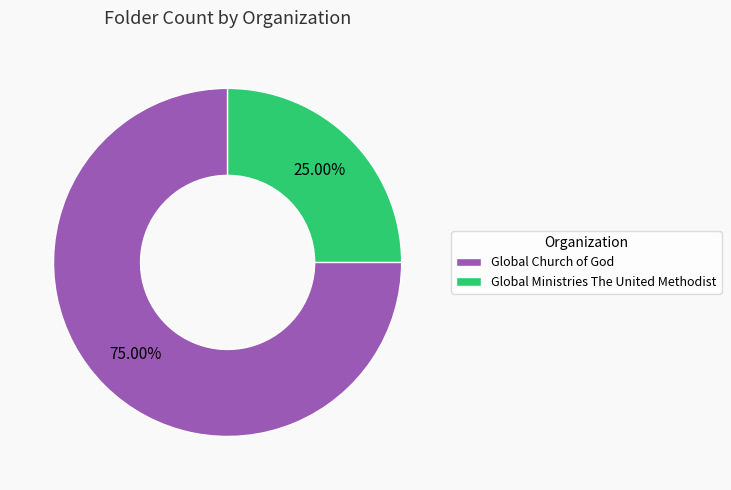

To the nearest percent, what is the difference between the Global Church of God and Global Ministries The United Methodist slice percentages?

50%